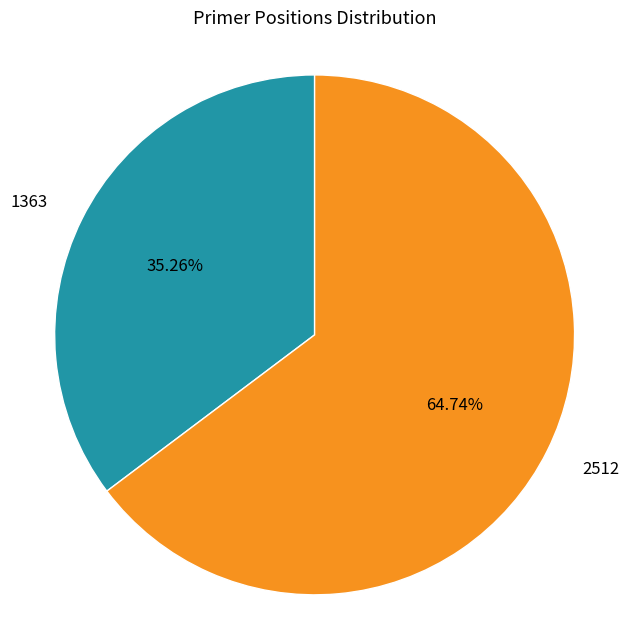

Does 1363 represent more than half of the total?

No